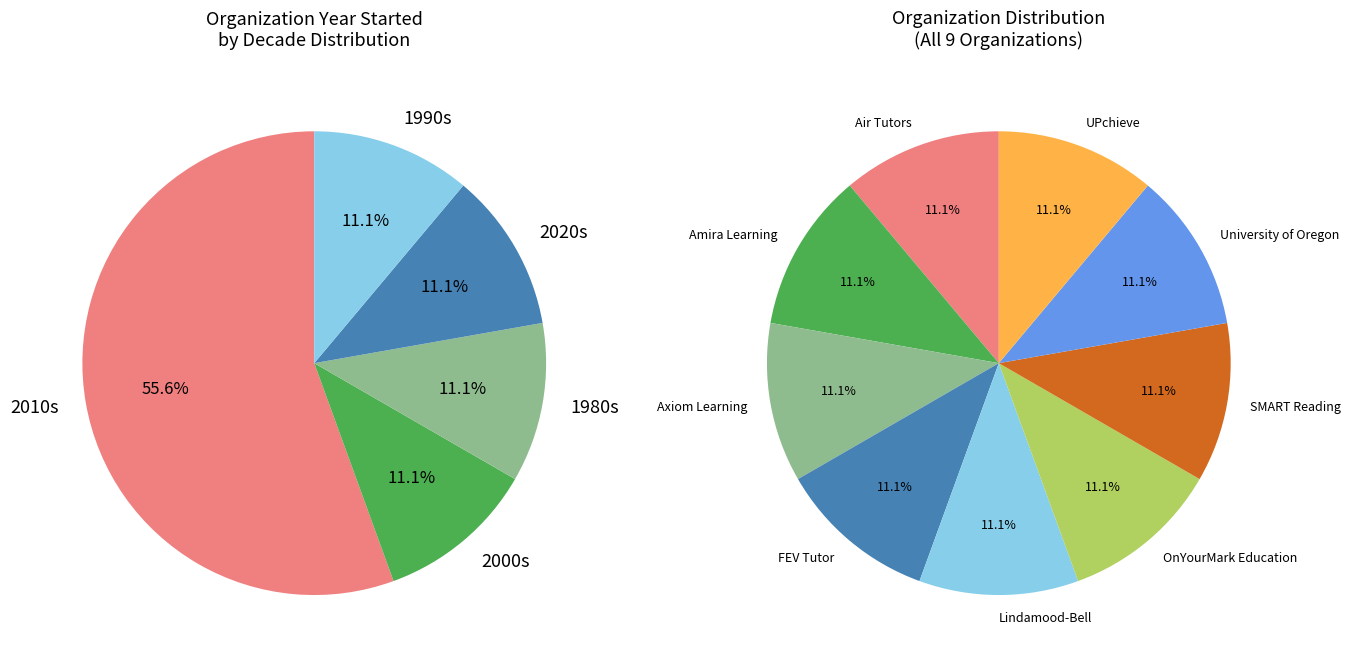

To the nearest percent, what is the combined percentage of Air Tutors and Amira Learning?

22%